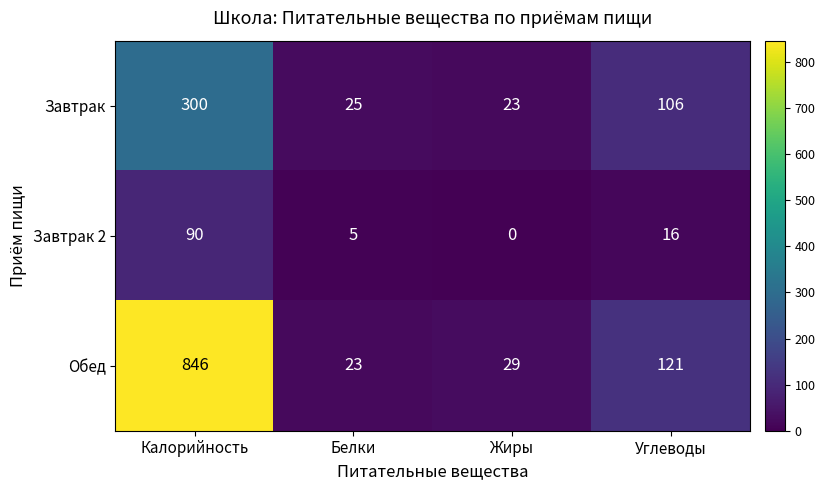

At which label is Обед closest to 434?

Углеводы